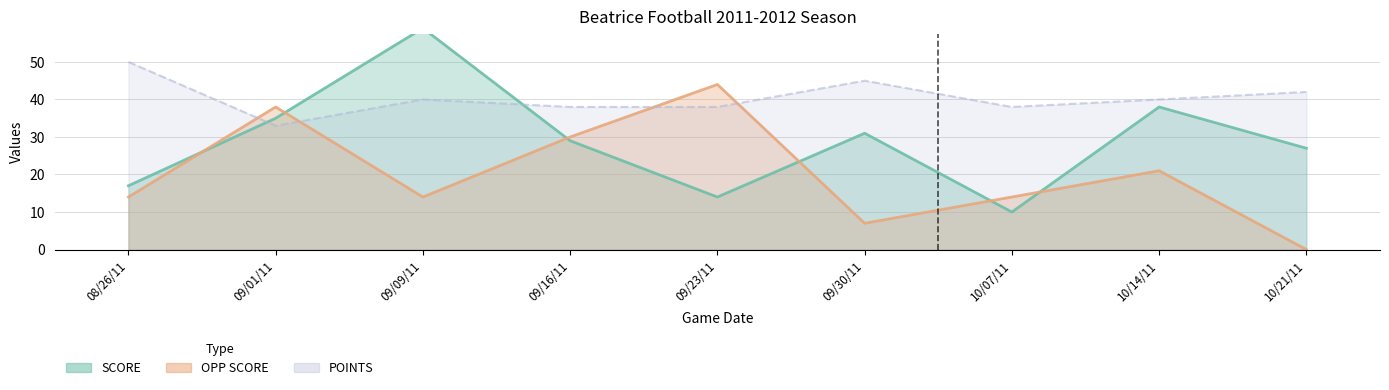

Does the chart have visible grid lines?

Yes